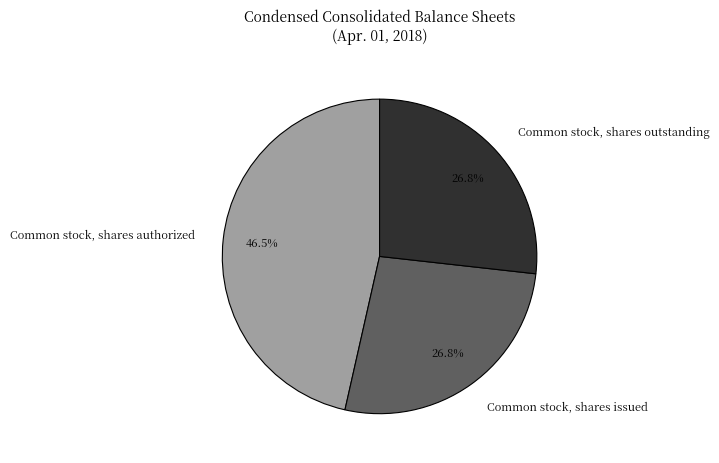

What percentage is the Common stock, shares outstanding slice, to the nearest percent?

27%